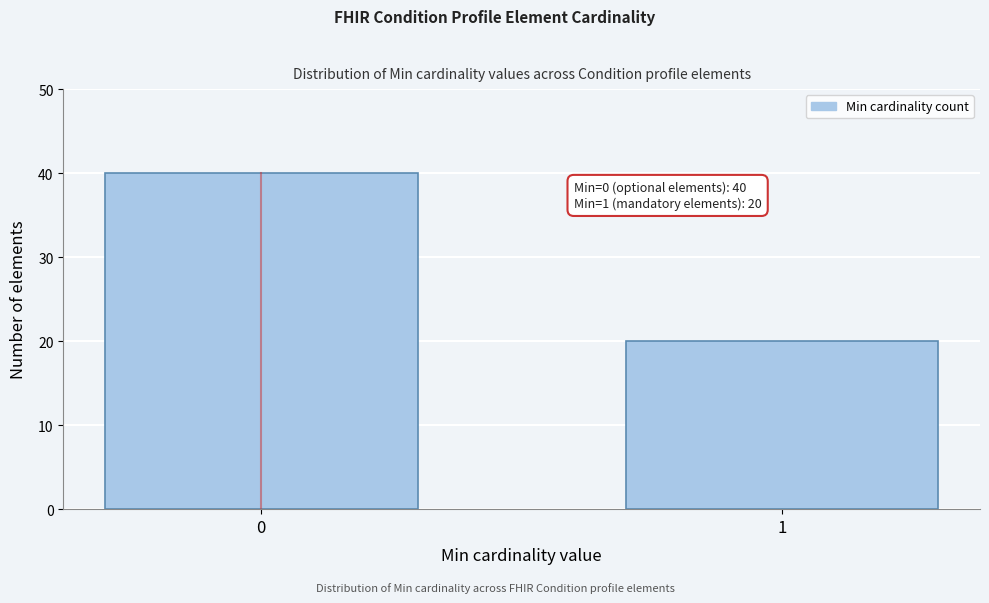

Reading left to right, transcribe all the data shown in this chart.

40	20